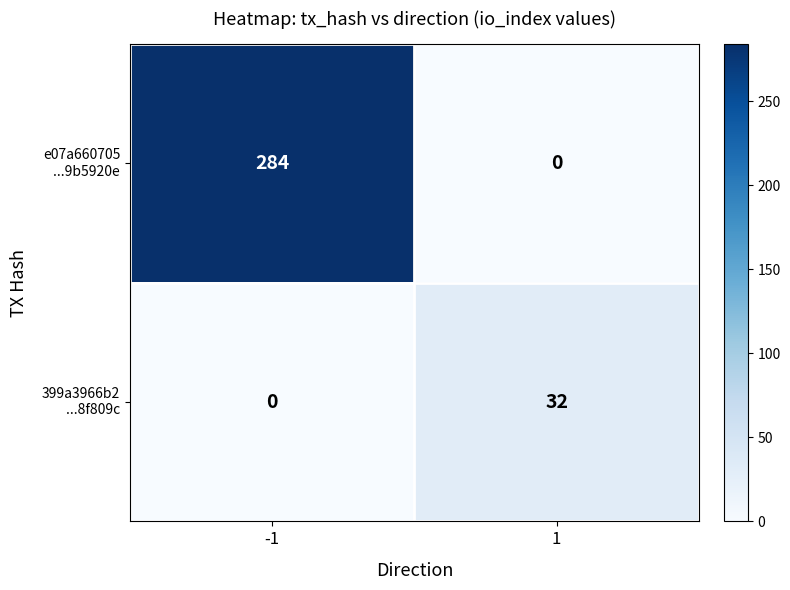

What is the total value across all series at 1?

32